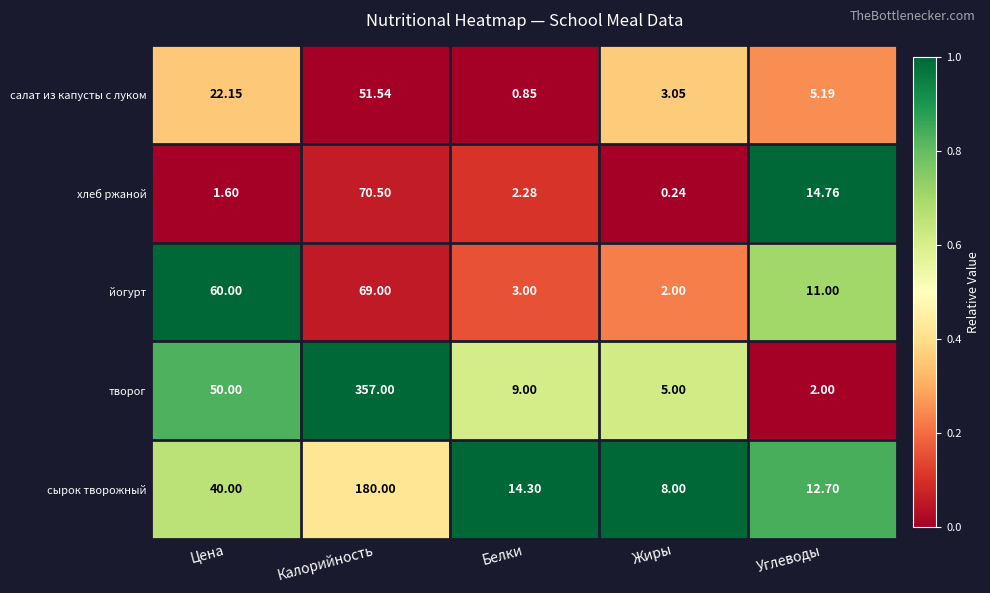

Is the value of творог at Белки greater than the value of йогурт at Калорийность?

No